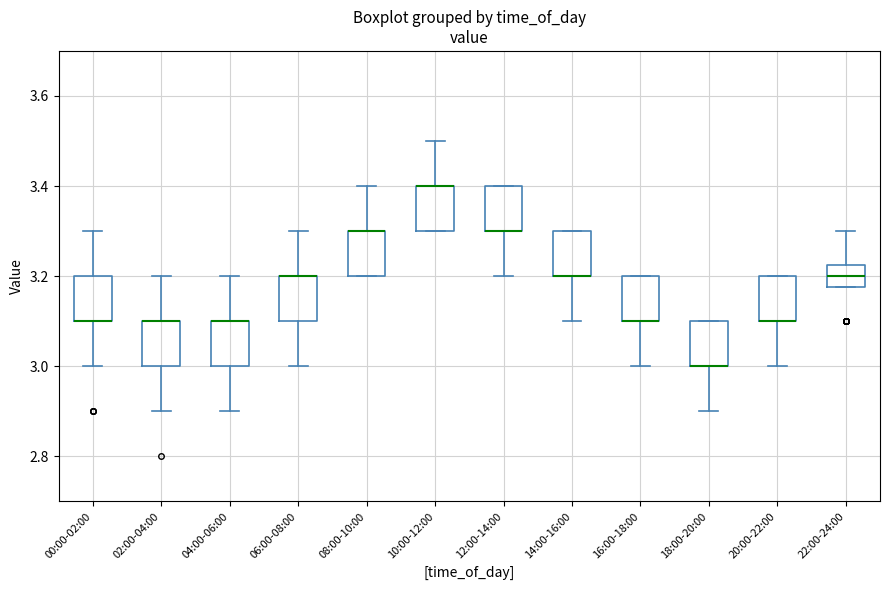

Reading left to right, read every box against the y-axis: the position of its median line, the range the box covers, and the ends of its whiskers. The values are not printed on the chart, so give them approximately, as read against the axis.

00:00-02:00: median 3.10 (drawn on the box's lower edge), box 3.10 to 3.20, whiskers 3.00 to 3.30
02:00-04:00: median 3.10 (drawn on the box's upper edge), box 3.00 to 3.10, whiskers 2.90 to 3.20
04:00-06:00: median 3.10 (drawn on the box's upper edge), box 3.00 to 3.10, whiskers 2.90 to 3.20
06:00-08:00: median 3.20 (drawn on the box's upper edge), box 3.10 to 3.20, whiskers 3.00 to 3.30
08:00-10:00: median 3.30 (drawn on the box's upper edge), box 3.20 to 3.30, whiskers 3.20 to 3.40
10:00-12:00: median 3.40 (drawn on the box's upper edge), box 3.30 to 3.40, whiskers 3.30 to 3.50
12:00-14:00: median 3.30 (drawn on the box's lower edge), box 3.30 to 3.40, whiskers 3.20 to 3.40
14:00-16:00: median 3.20 (drawn on the box's lower edge), box 3.20 to 3.30, whiskers 3.10 to 3.30
16:00-18:00: median 3.10 (drawn on the box's lower edge), box 3.10 to 3.20, whiskers 3.00 to 3.20
18:00-20:00: median 3.00 (drawn on the box's lower edge), box 3.00 to 3.10, whiskers 2.90 to 3.10
20:00-22:00: median 3.10 (drawn on the box's lower edge), box 3.10 to 3.20, whiskers 3.00 to 3.20
22:00-24:00: median 3.20, box 3.18 to 3.22, whiskers 3.18 to 3.30